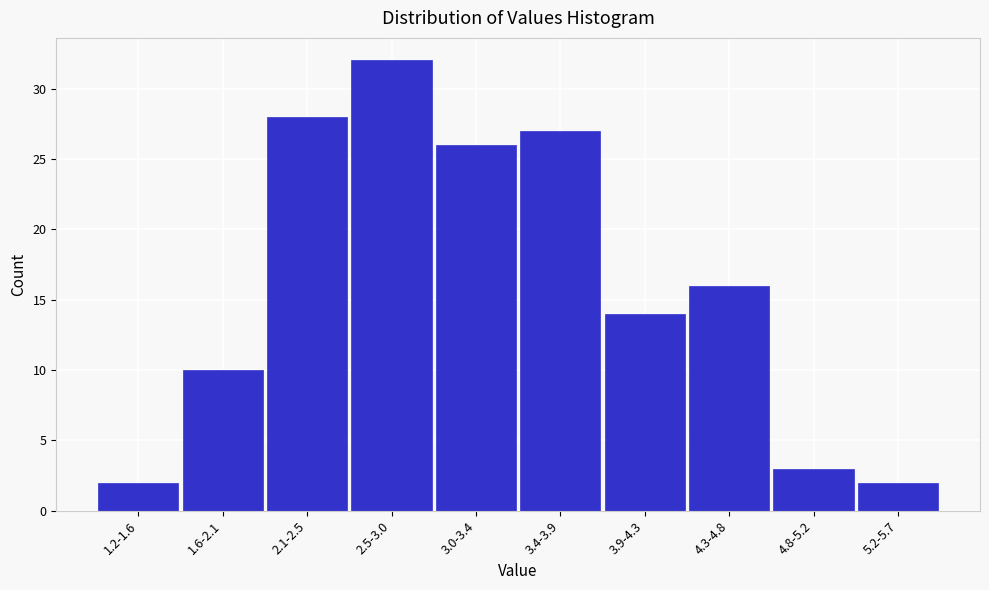

Reading right to left, what are all the values shown in this chart?

5.2-5.7=2	4.8-5.2=3	4.3-4.8=16	3.9-4.3=14	3.4-3.9=27	3.0-3.4=26	2.5-3.0=32	2.1-2.5=28	1.6-2.1=10	1.2-1.6=2